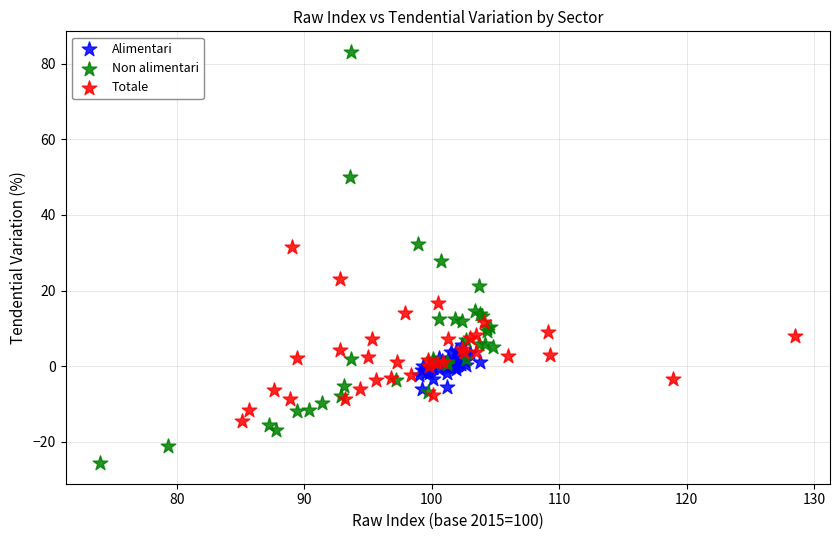

Which series has the widest spread of Y values?

Non alimentari